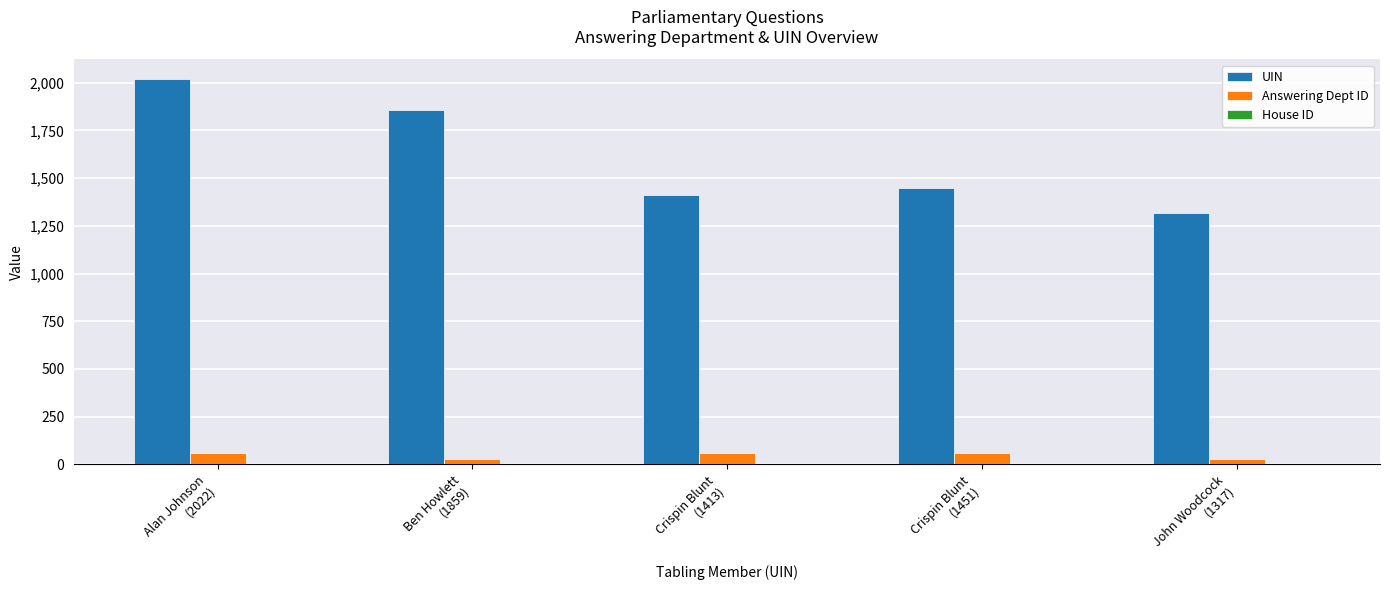

What is the sum of all Answering Dept ID values?

232